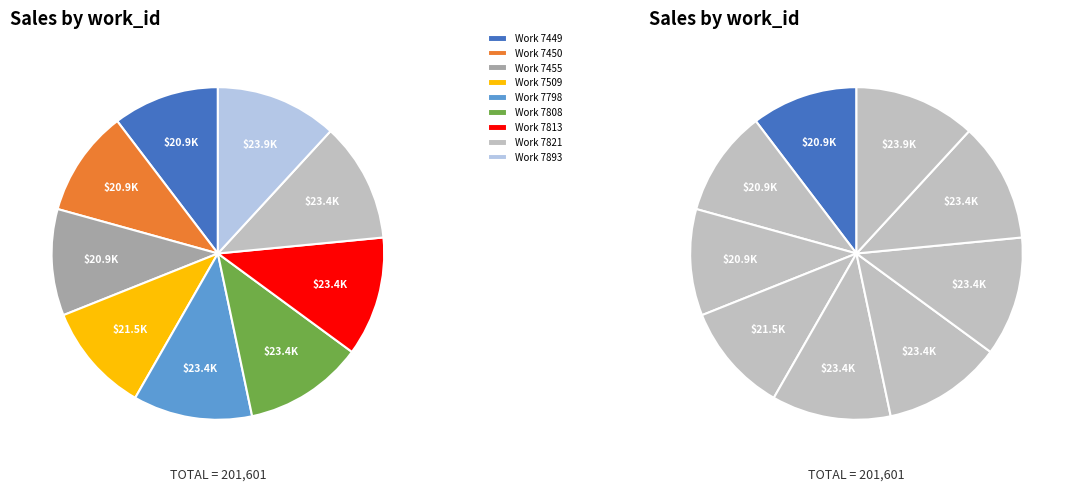

The 7813 slice represents 18% of the pie. True or false?

False